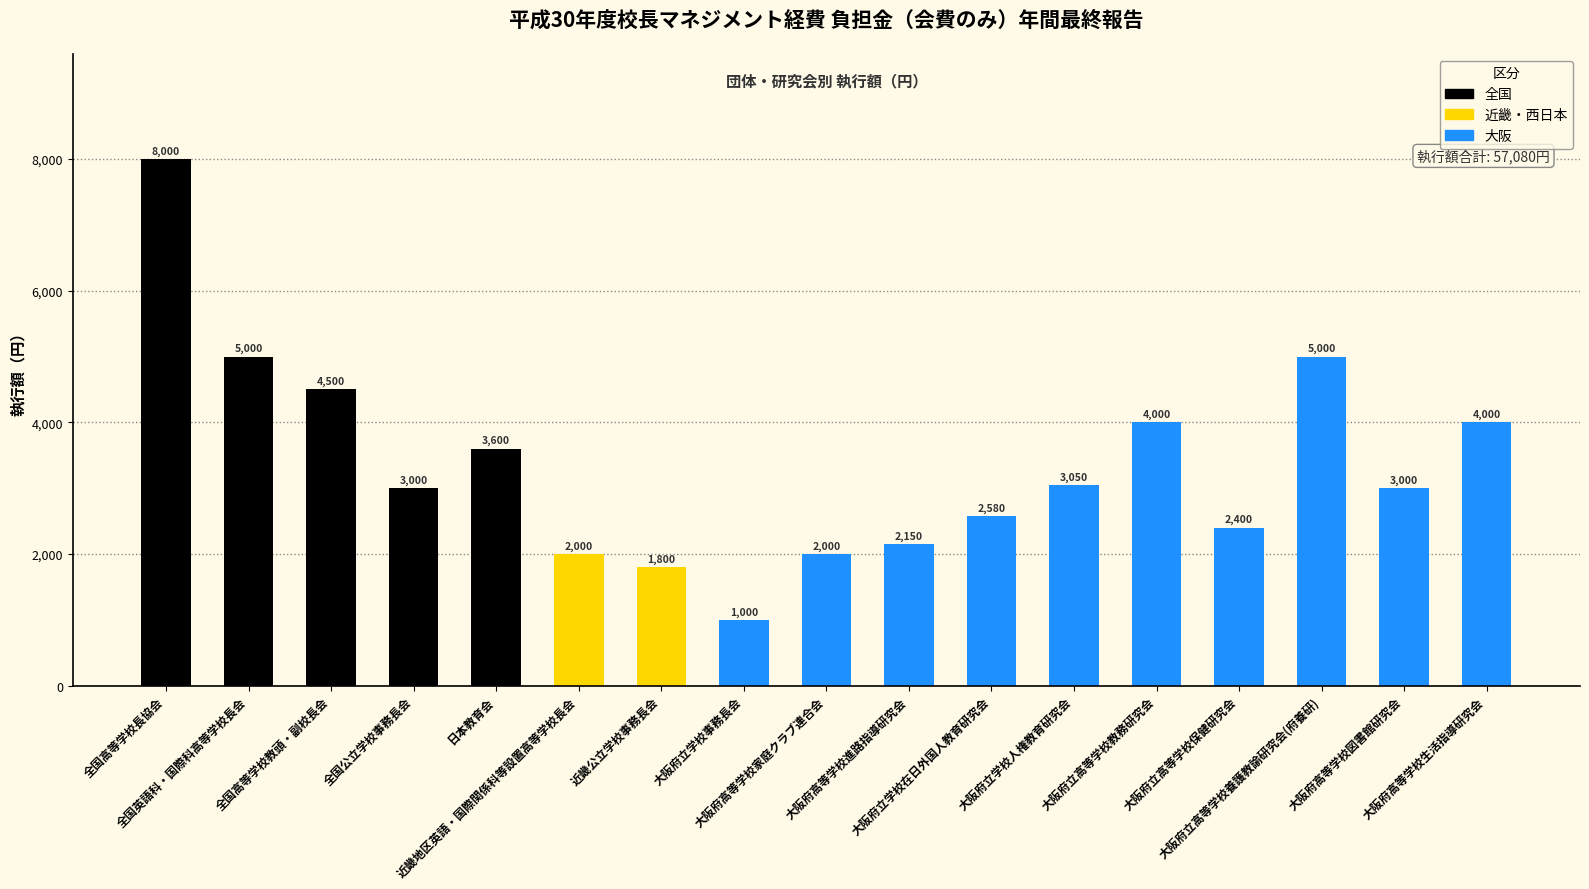

True or false: the data shows 2479 at 日本教育会.

False